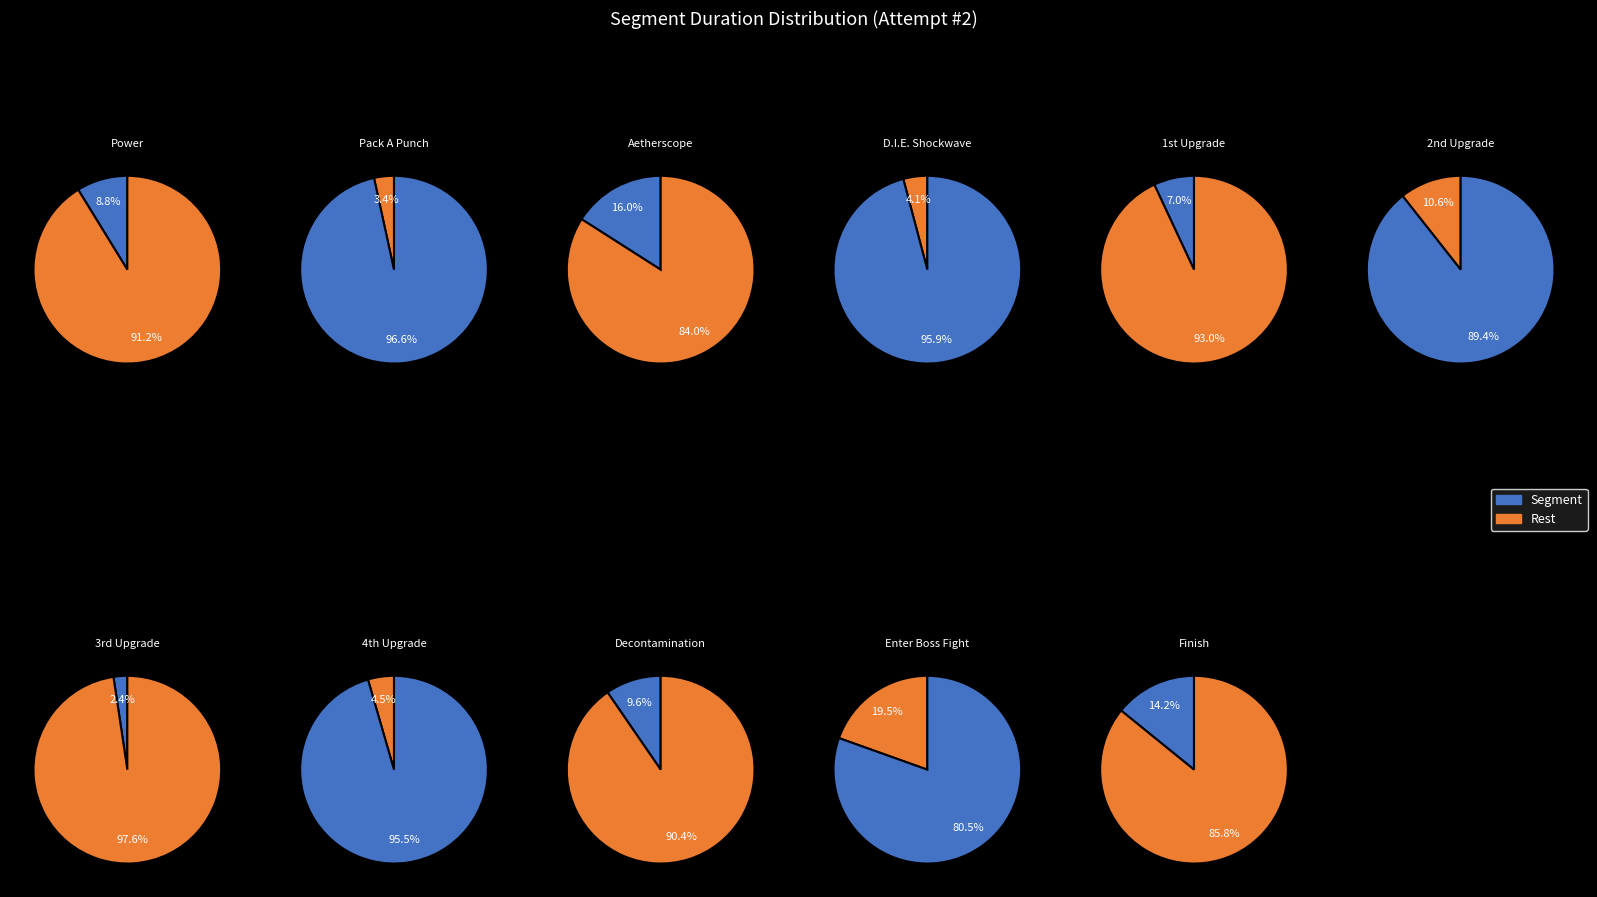

To the nearest percent, what percentage of the pie is Decontamination?

10%